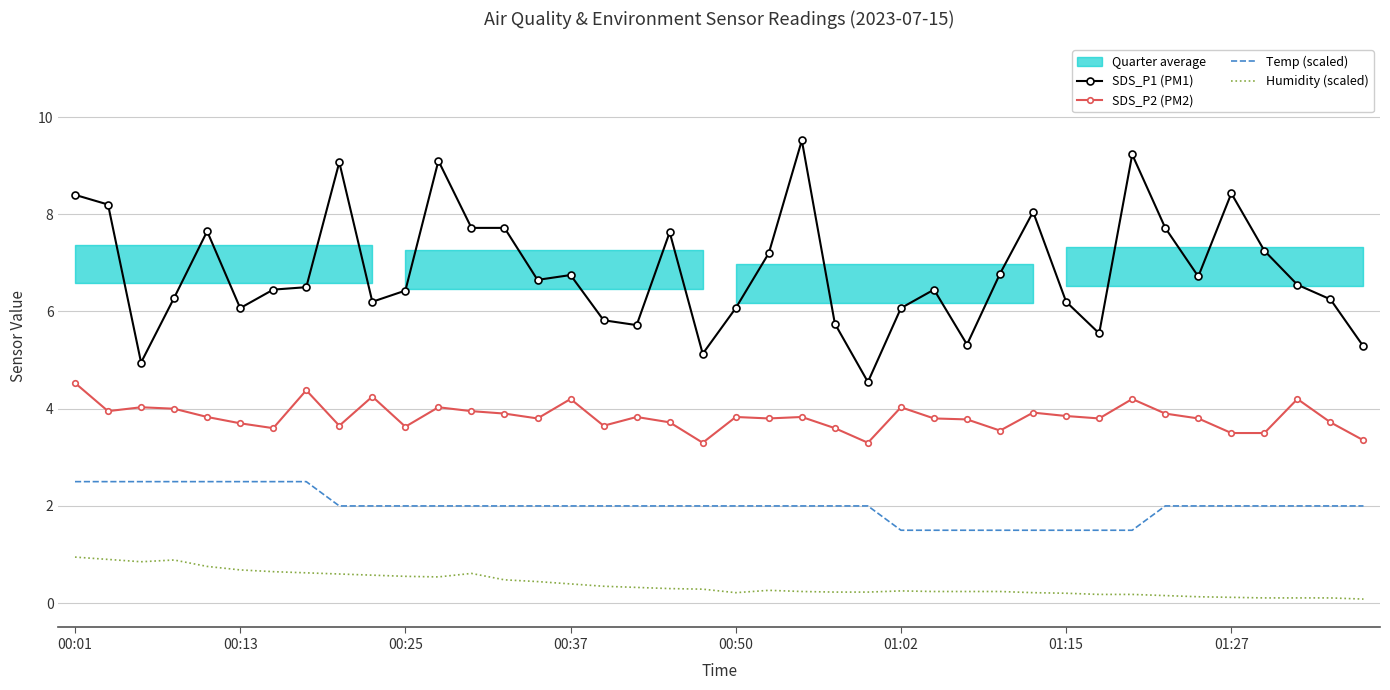

Where is SDS_P2 (PM2) nearest to the value 3?

19